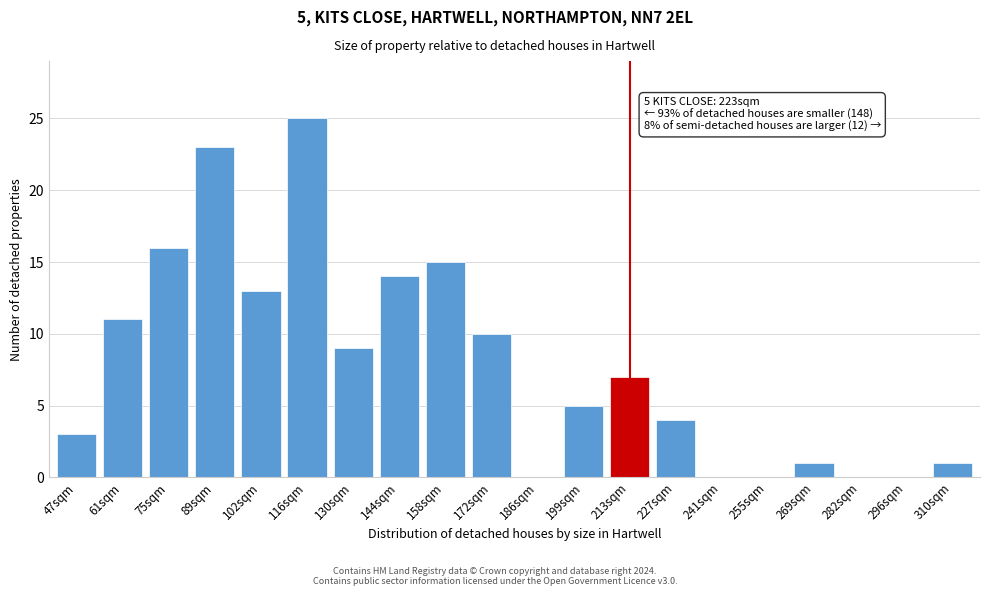

Reading left to right, list all the values displayed in this chart.

47sqm=3	61sqm=11	75sqm=16	89sqm=23	102sqm=13	116sqm=25	130sqm=9	144sqm=14	158sqm=15	172sqm=10	186sqm=0	199sqm=5	213sqm=7	227sqm=4	241sqm=0	255sqm=0	269sqm=1	282sqm=0	296sqm=0	310sqm=1